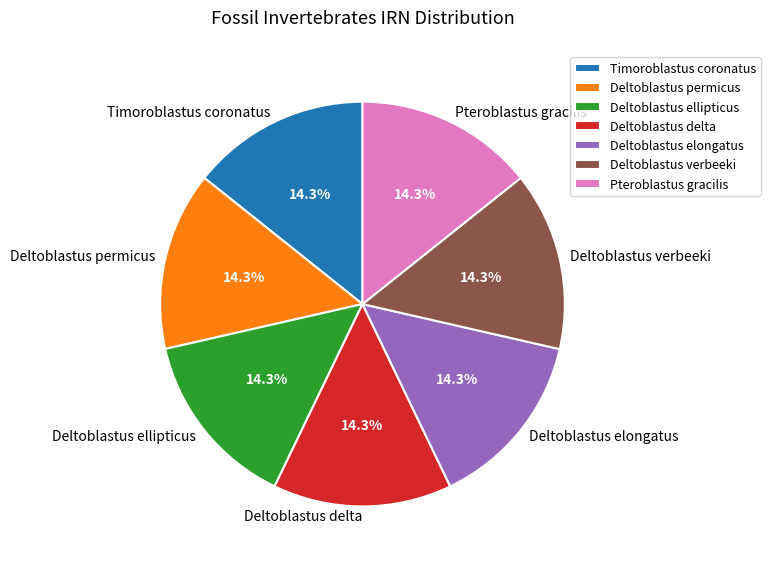

What is the ratio of the value at Deltoblastus elongatus to the value at Deltoblastus ellipticus?

1.0